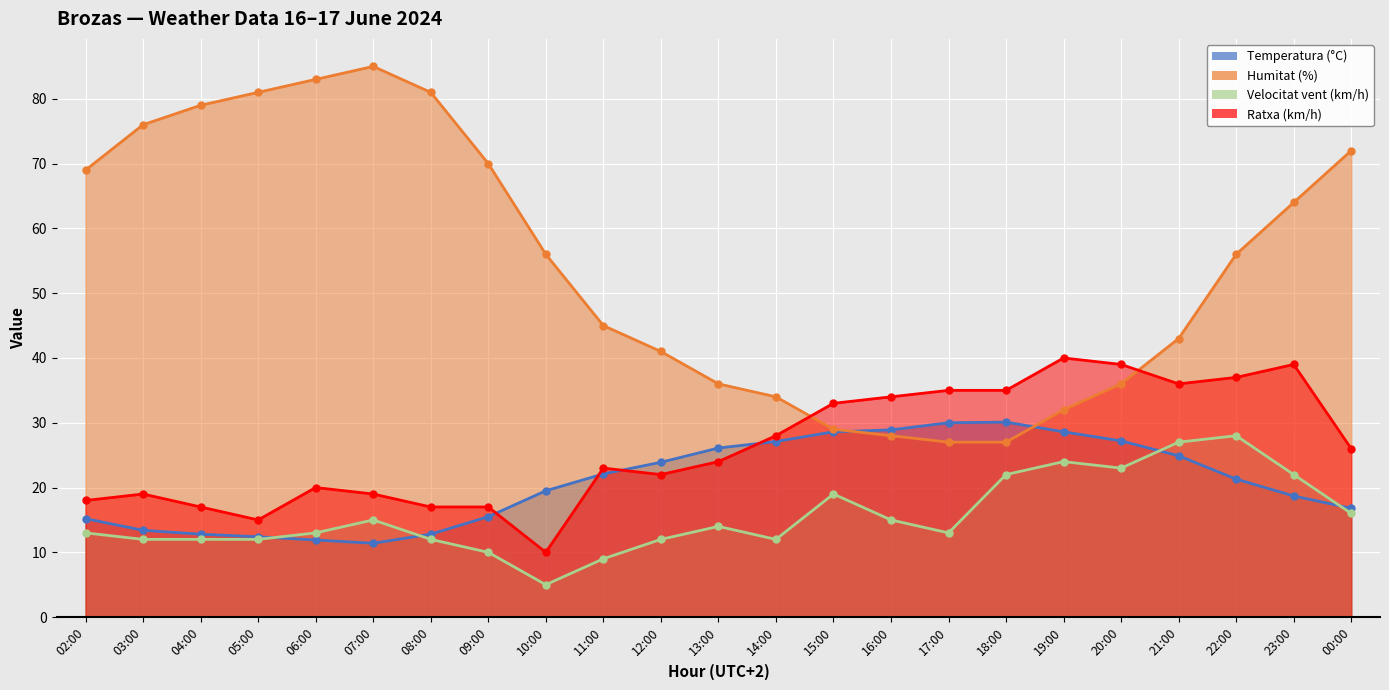

What is the label of the 11th point from the right?

14:00